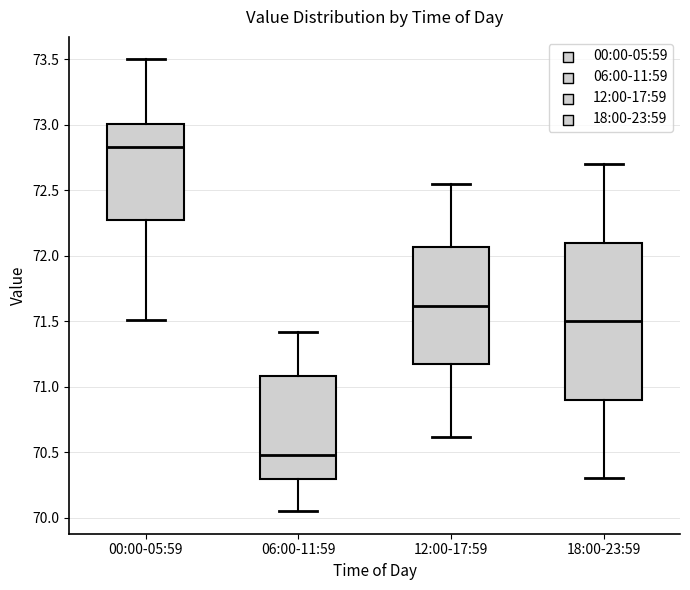

Comparing the boxes themselves (not the whiskers), which one is the tallest?

18:00-23:59